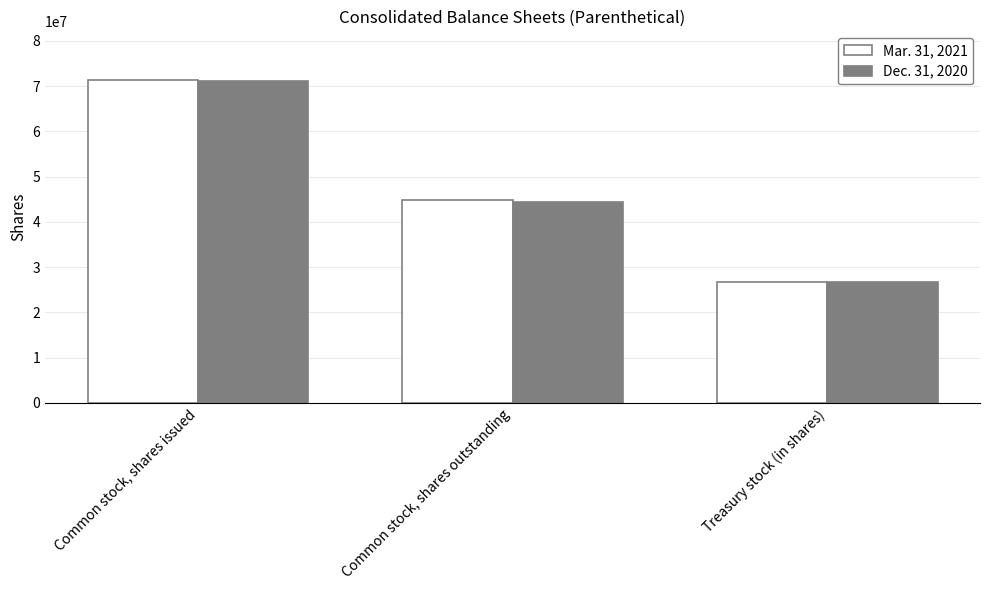

What is the average value of the Dec. 31, 2020 series?

47417543